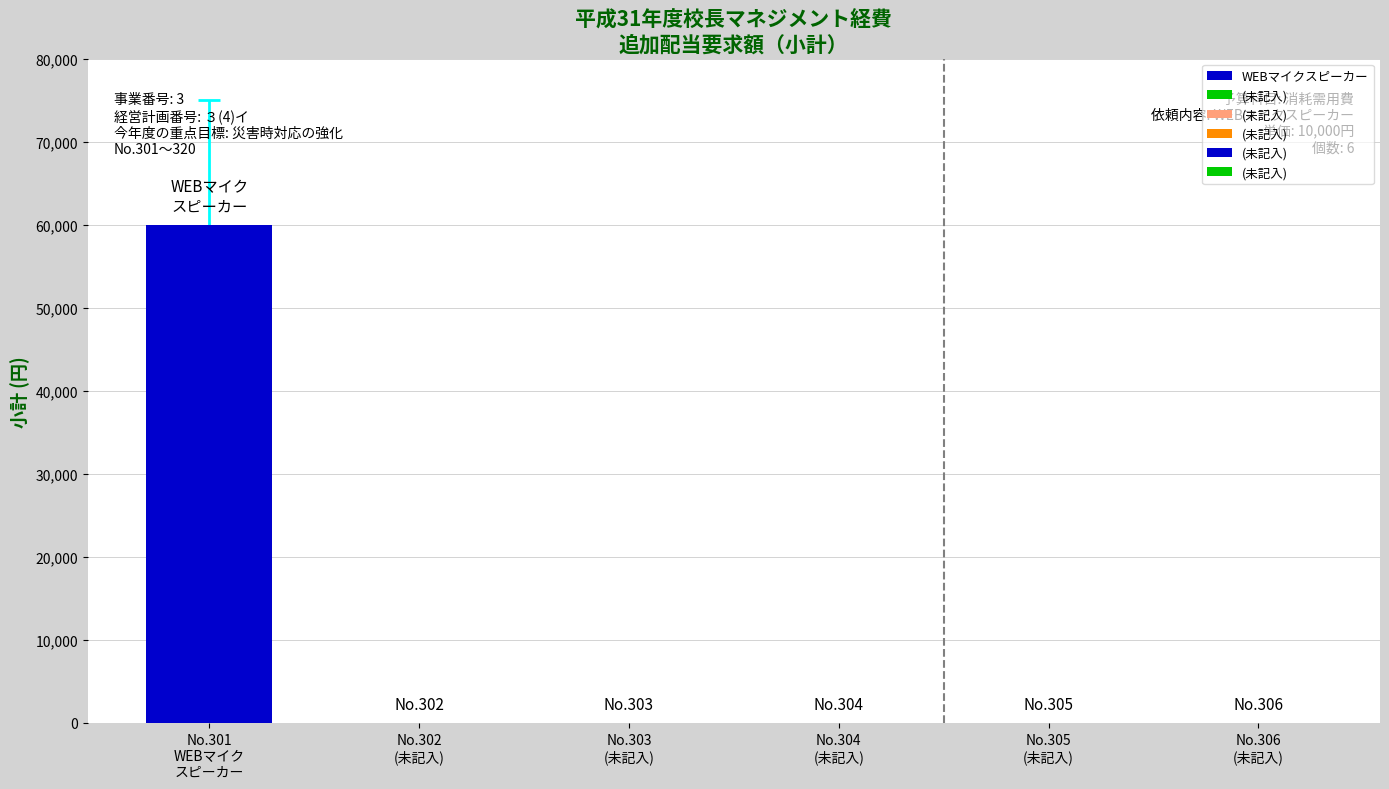

What is the difference between the maximum and minimum values?

60000